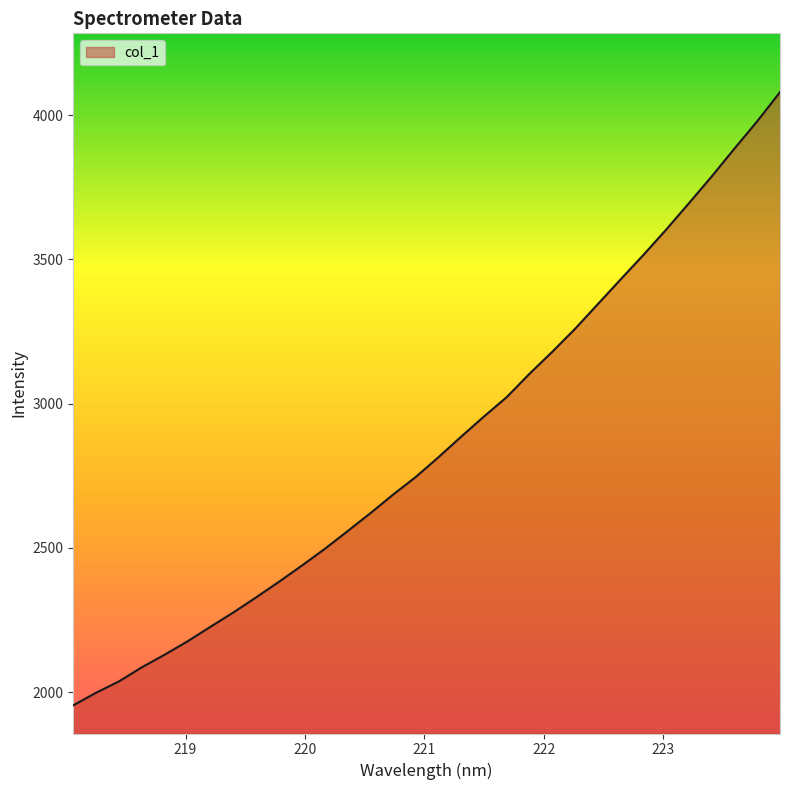

What is the greatest value displayed?

4080.3